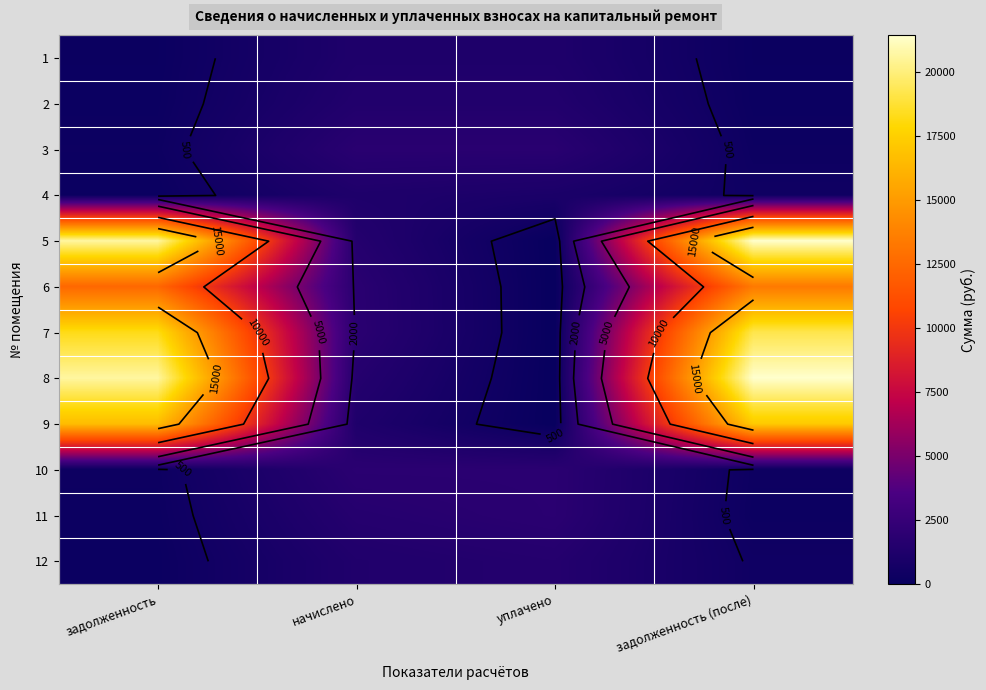

What is the sum of the 6 values at начислено and задолженность?

14279.2